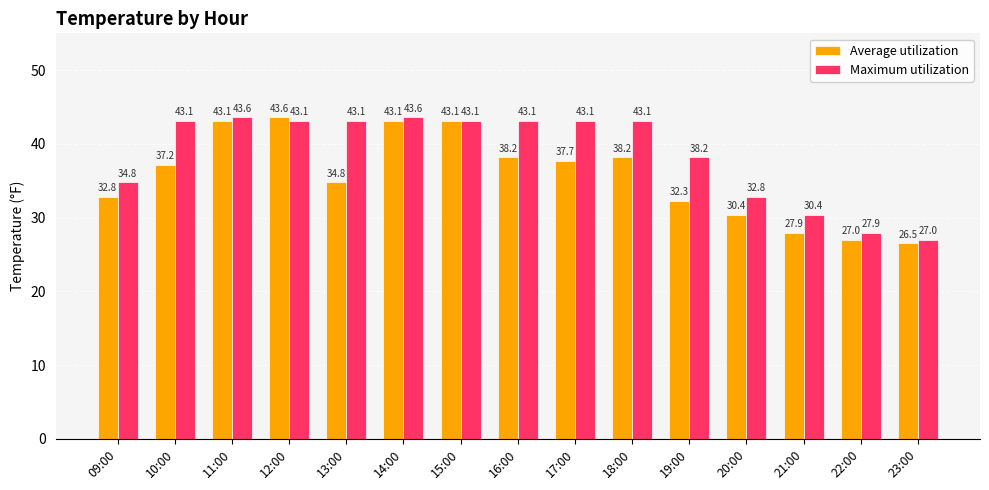

The Maximum utilization series shows 11.7 at 22:00. True or false?

False